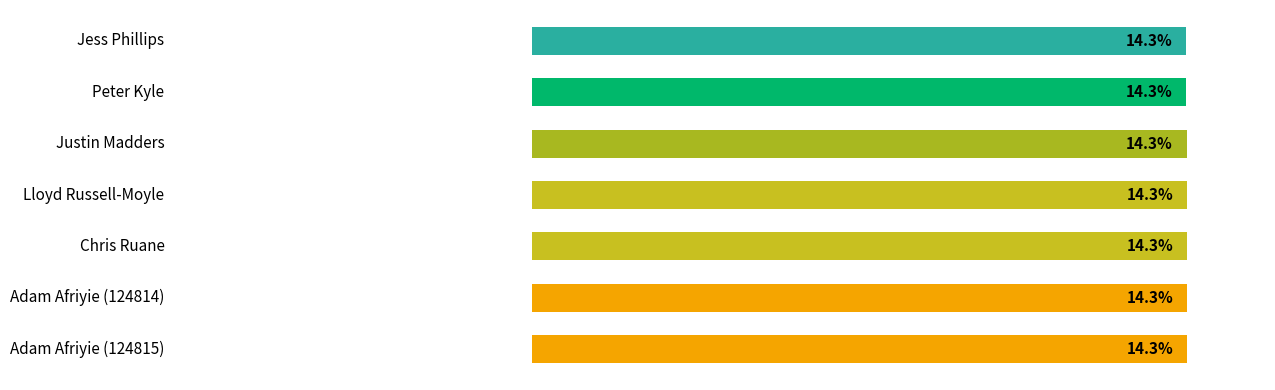

Does the chart contain any negative values?

No